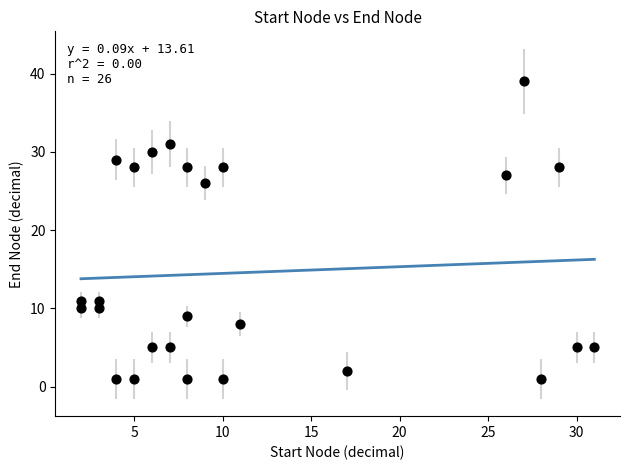

What is the range of X values (max minus min)?

29